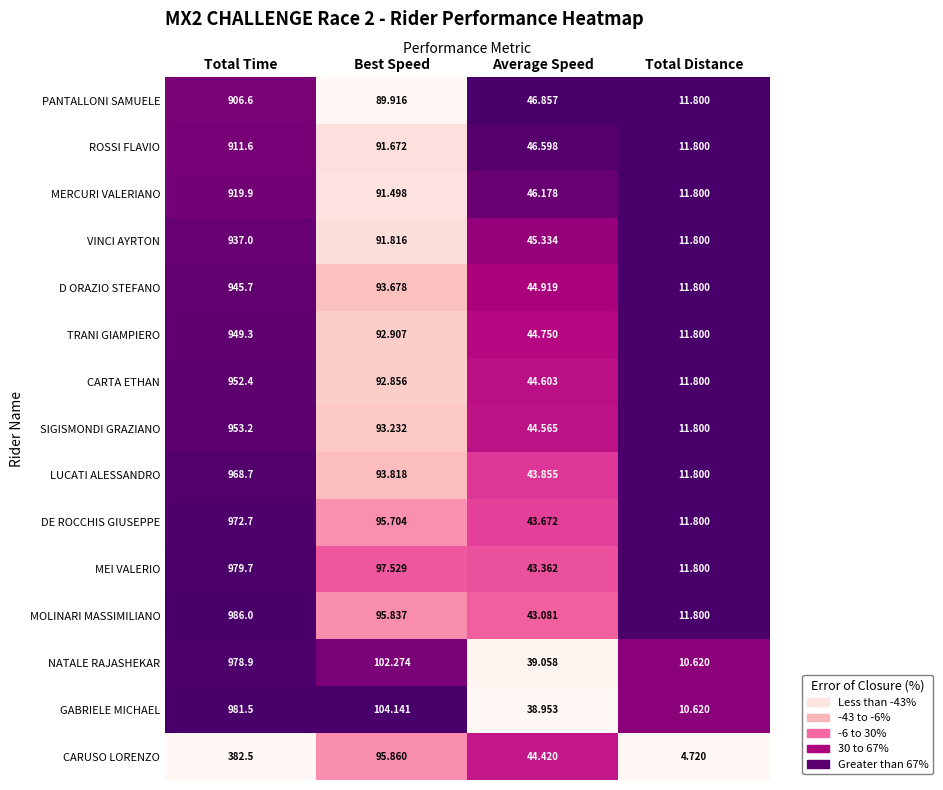

Between Best Speed and Total Distance, which series saw the biggest shift?

GABRIELE MICHAEL